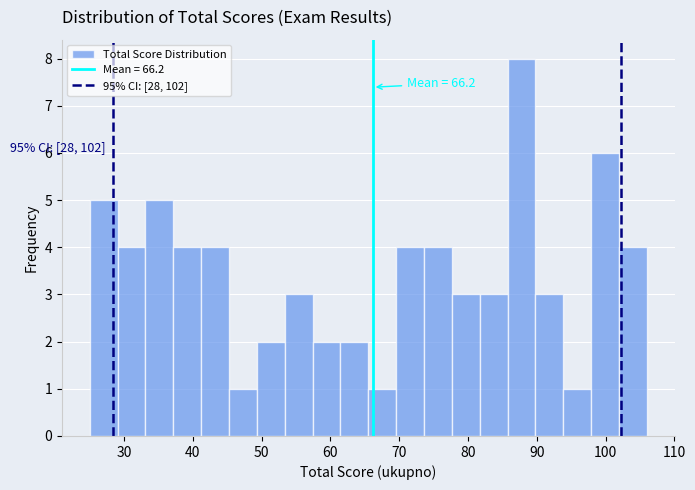

Over which range of the x-axis is the bar tallest?

86 to 90